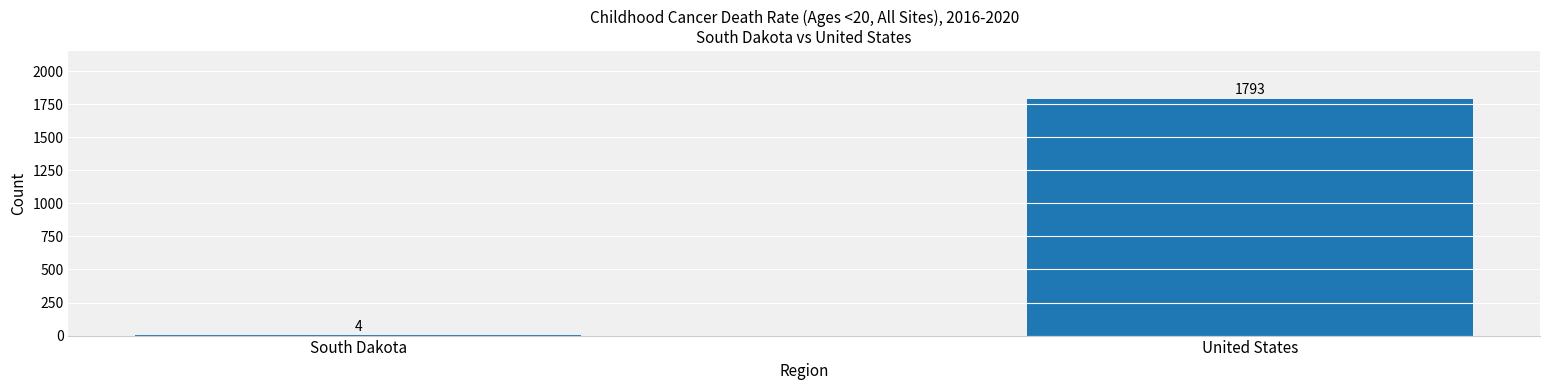

What is the sum of all values?

1797